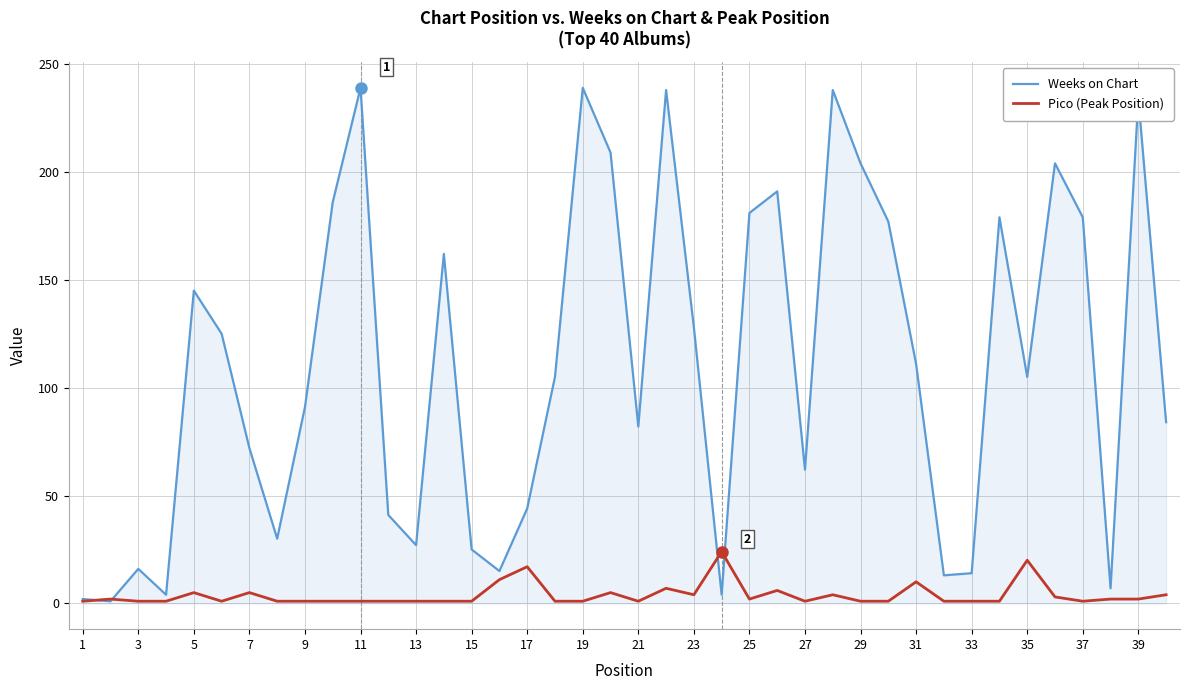

List the series in order of their overall mean, lowest first.

Pico (Peak Position), Weeks on Chart